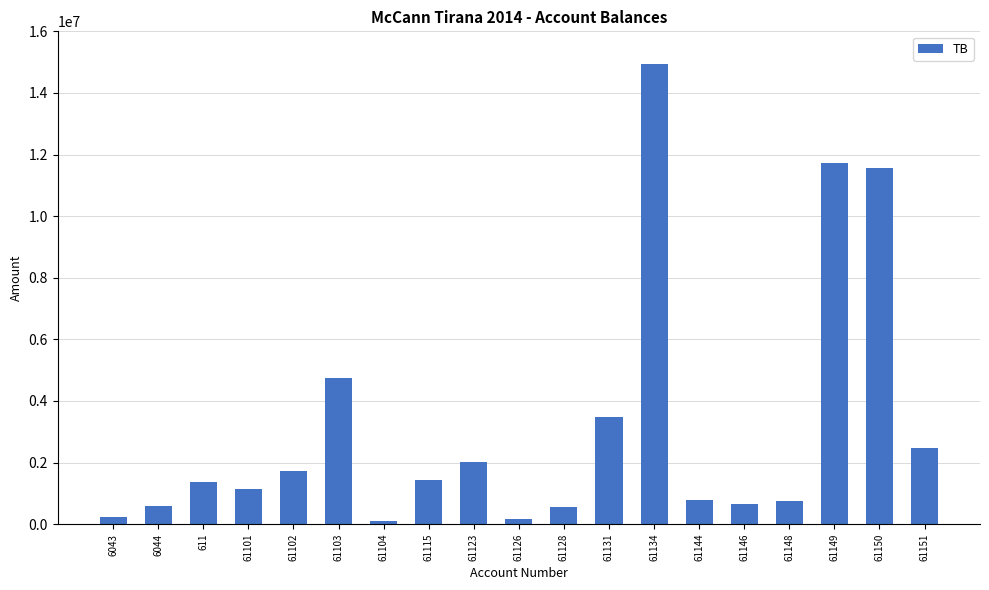

The chart shows a value of 2483496.3 at 61151. True or false?

True